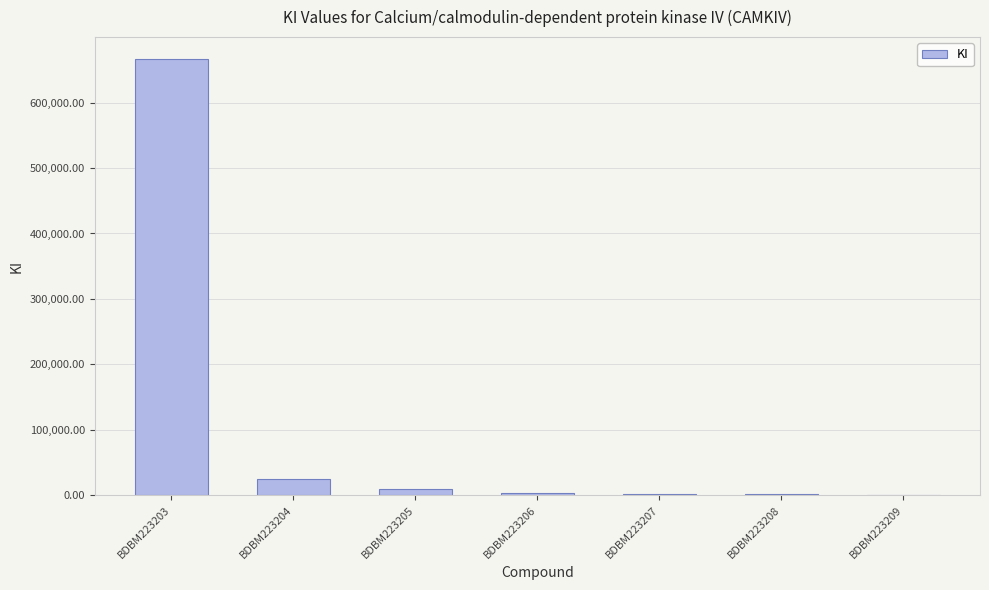

What is the sum of the values at BDBM223207 and BDBM223208?

2800.6